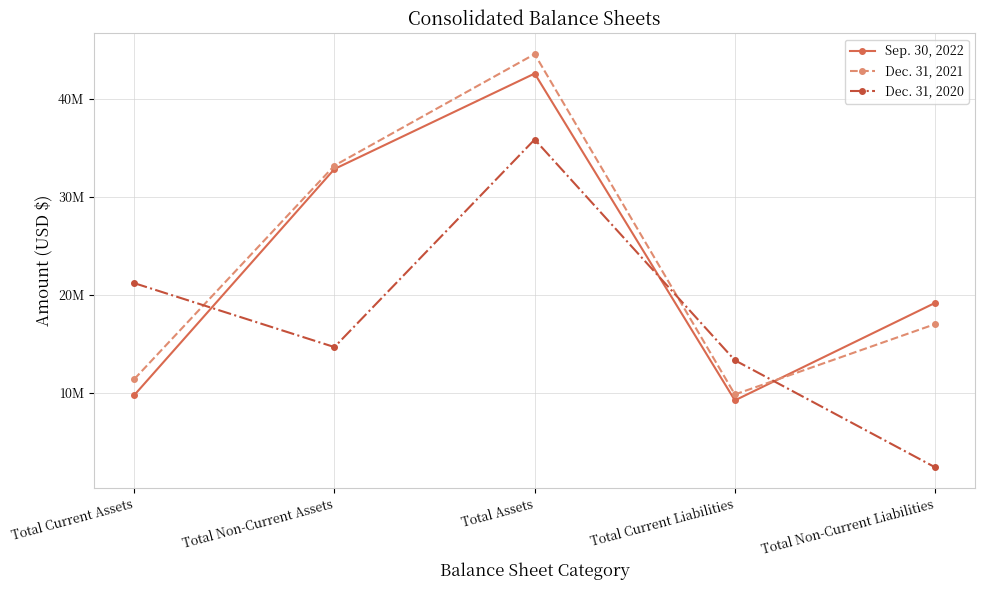

Reading left to right, what are all the values shown in this chart?

Sep. 30, 2022: 9749192	32845234	42594426	9221130	19178824
Dec. 31, 2021: 11383485	33195356	44578841	9827179	17010145
Dec. 31, 2020: 21193666	14664313	35857979	13314035	2387591